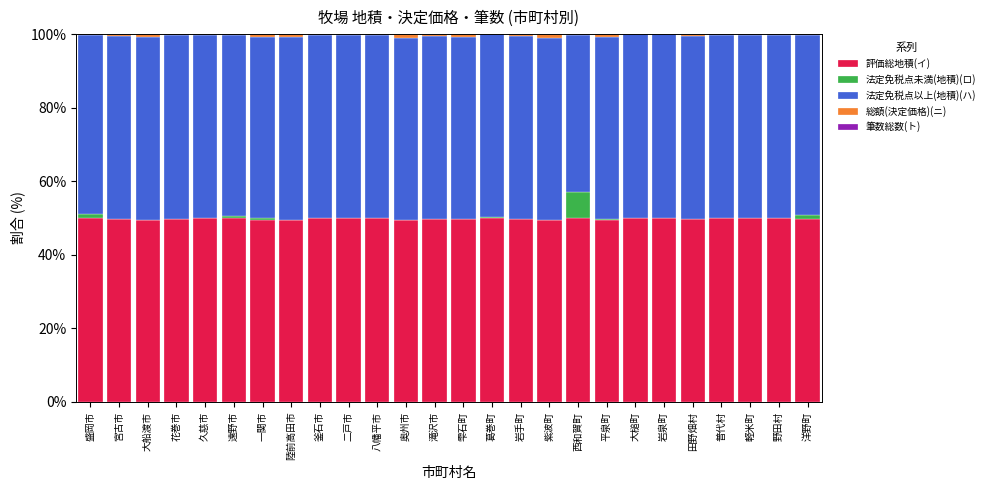

Is it true that 評価総地積(イ) equals 89.7 at 八幡平市?

False